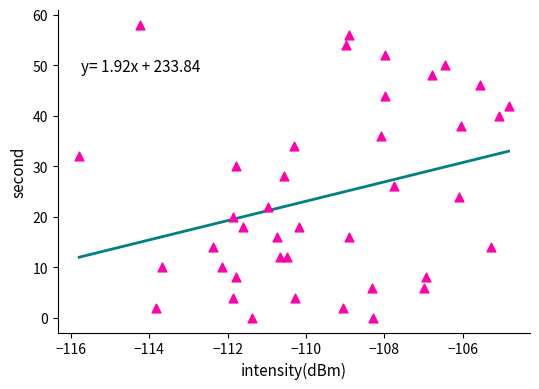

What is the range of Y values (max minus min)?

58